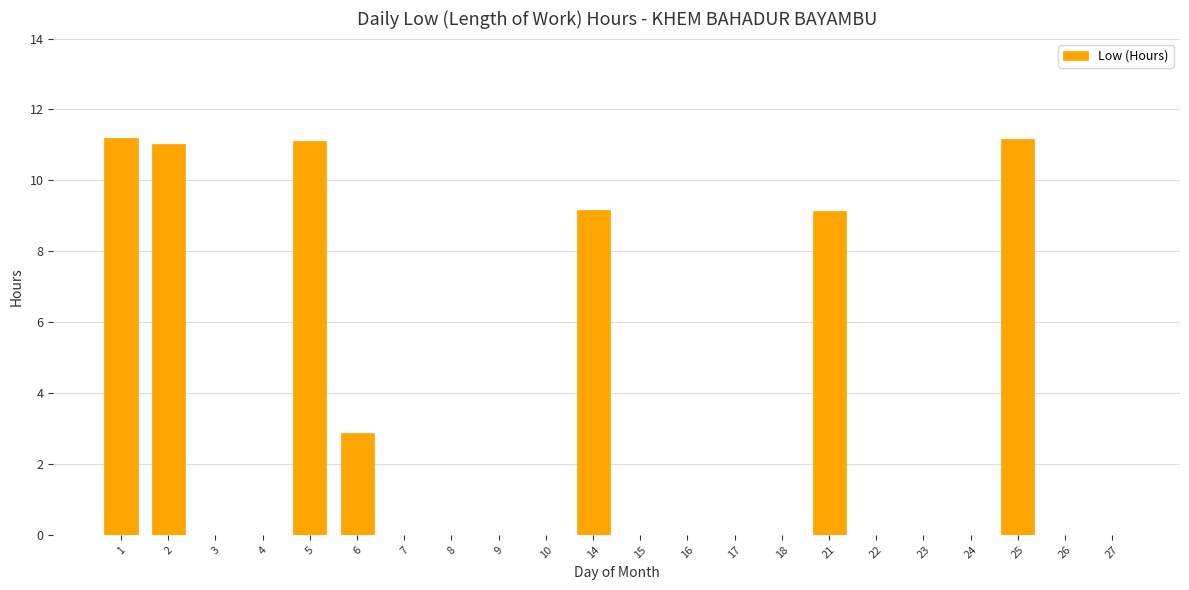

What is the sum of all values?

65.7